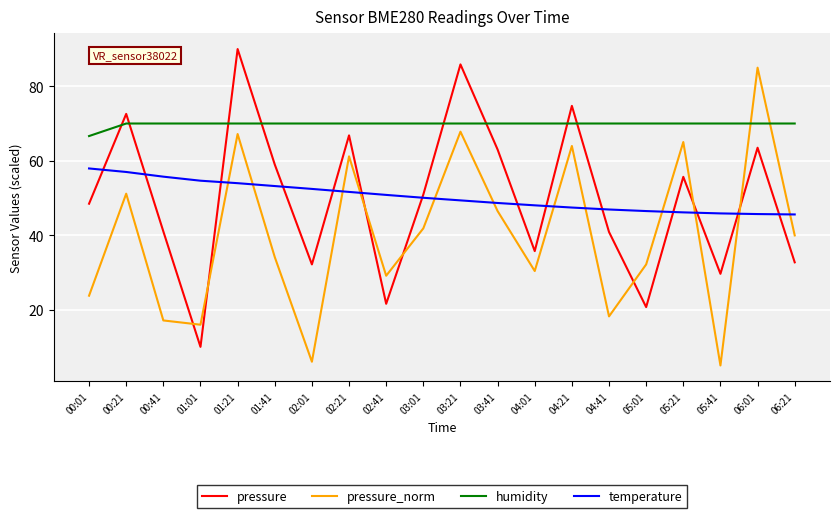

List the series in order of their peak value, lowest first.

temperature, humidity, pressure_norm, pressure